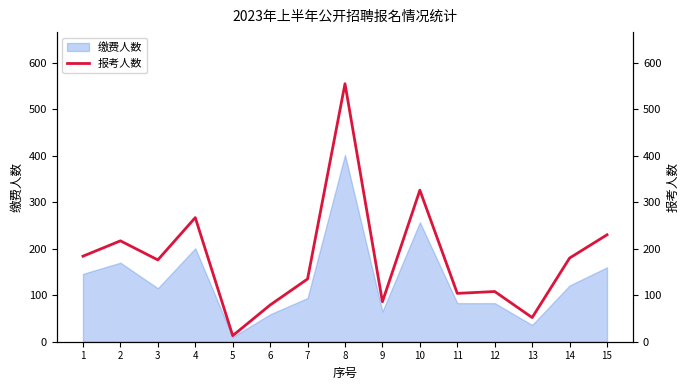

Does the chart display data point markers on the line(s)?

No